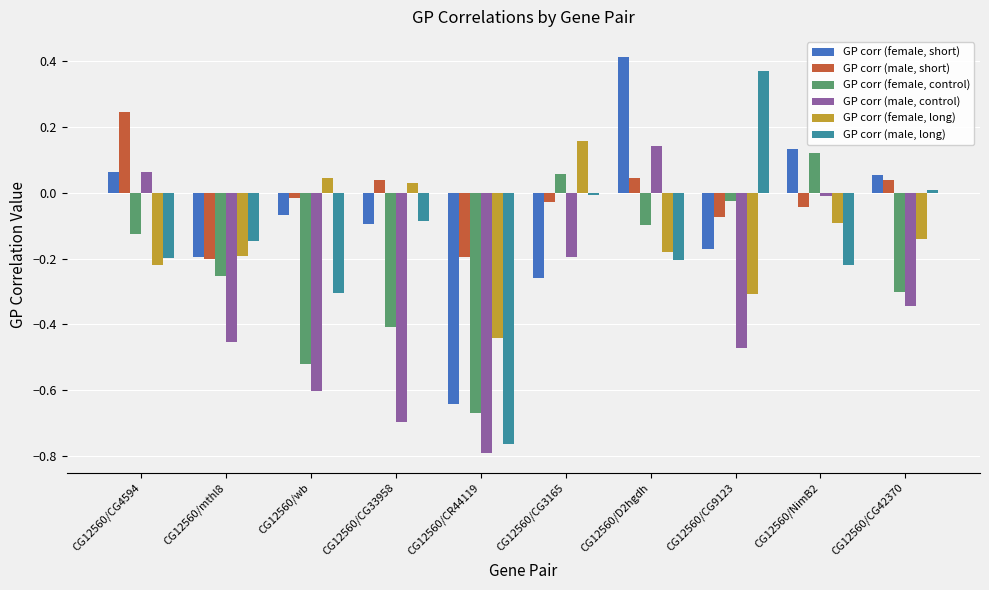

List the labels in order of GP corr (female, control) value, smallest first.

CG12560/CR44119, CG12560/wb, CG12560/CG33958, CG12560/CG42370, CG12560/mthl8, CG12560/CG4594, CG12560/D2hgdh, CG12560/CG9123, CG12560/CG3165, CG12560/NimB2